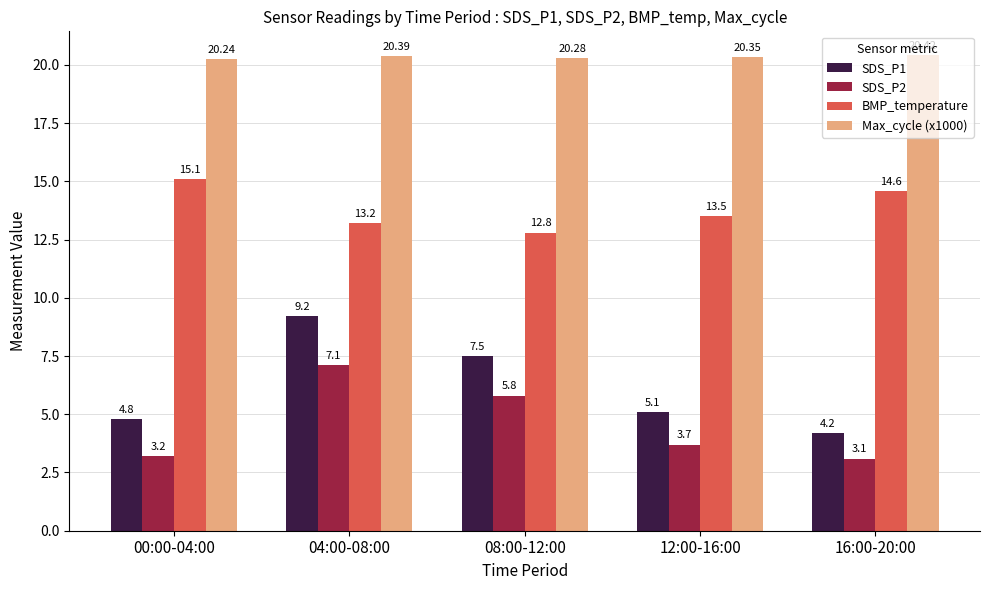

Which category has the lowest value in the SDS_P1 series?

16:00-20:00